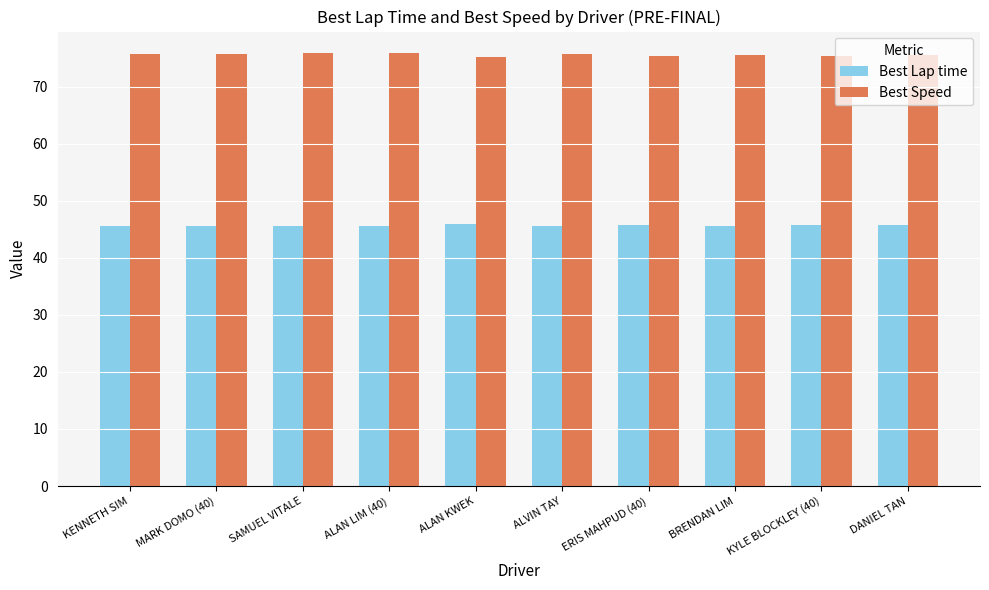

List the series in order of their peak value, highest first.

Best Speed, Best Lap time